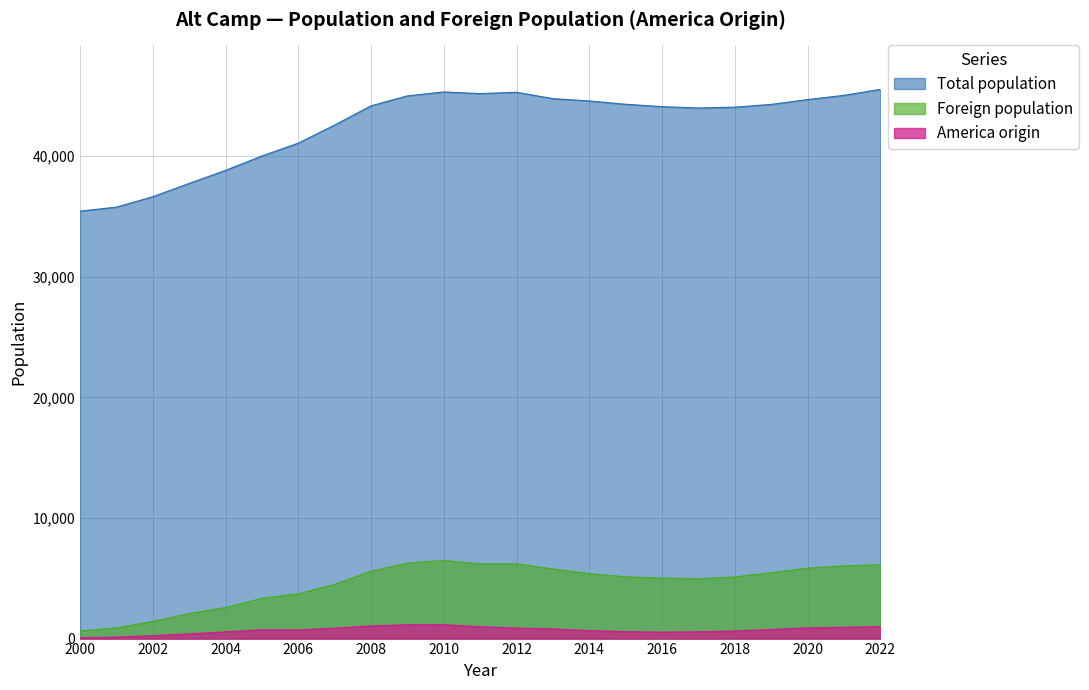

How many series are shown in this chart?

3